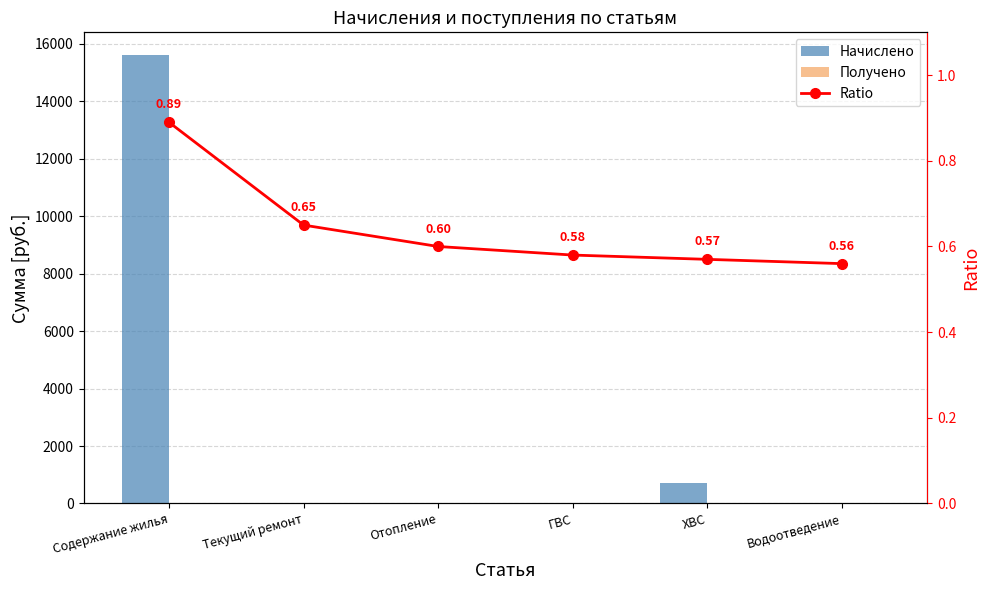

Which has a higher value, ГВС or ХВС?

ХВС